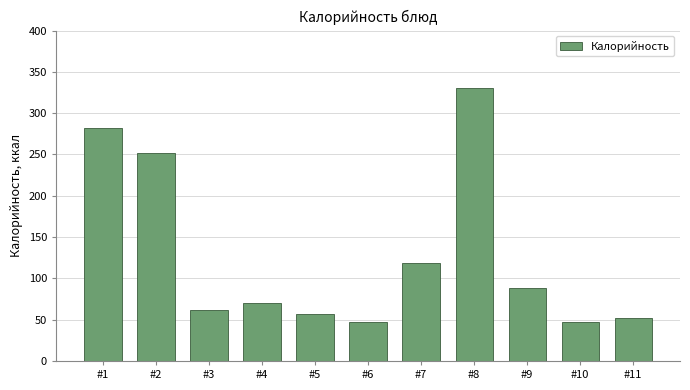

What is the value of the 8th bar from the left?

330.3